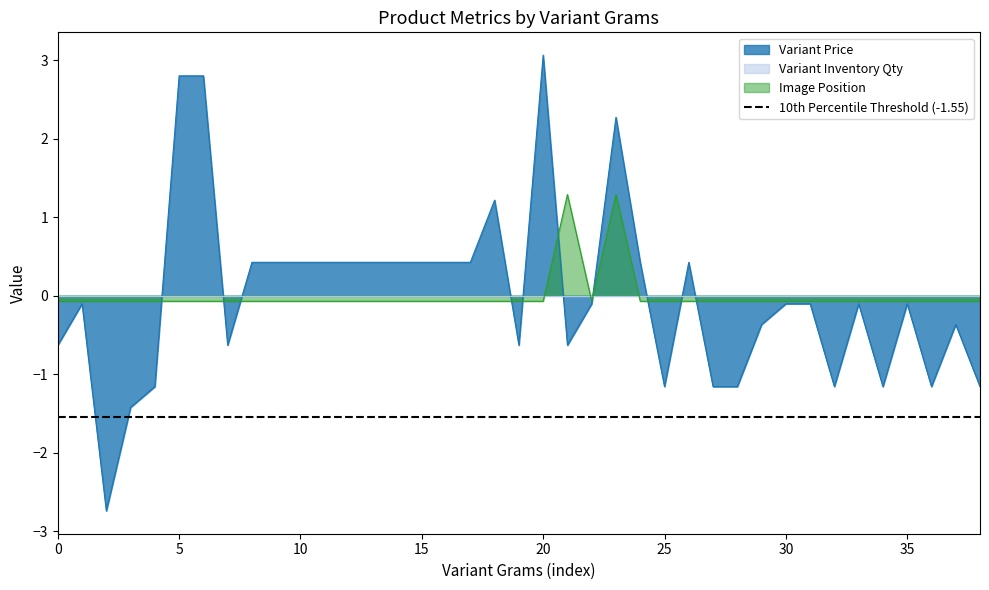

Read the Variant Price value at 35.

-0.1